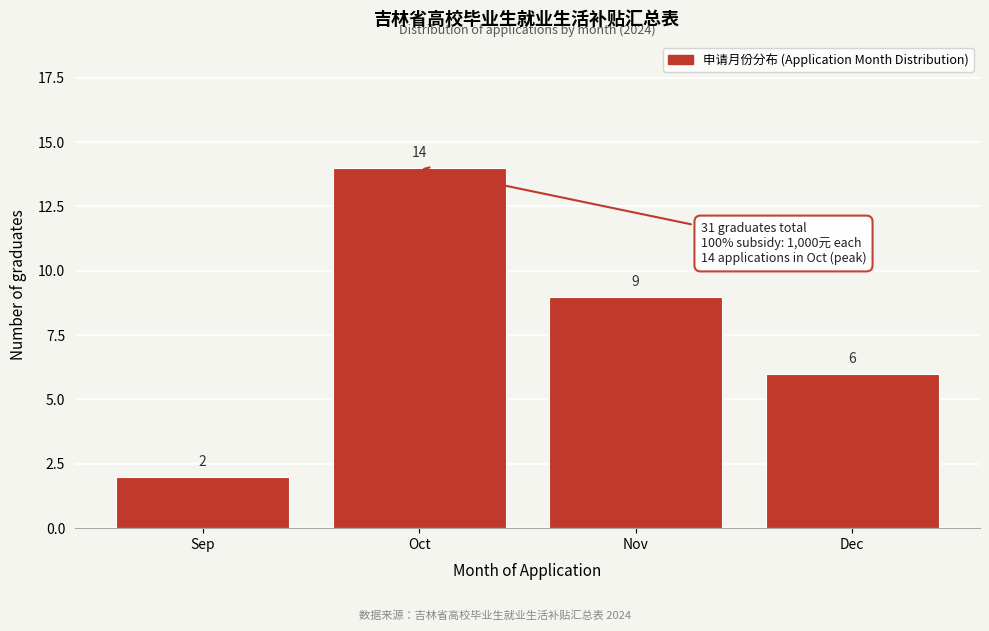

Reading left to right, what are all the values shown in this chart?

Sep=2	Oct=14	Nov=9	Dec=6